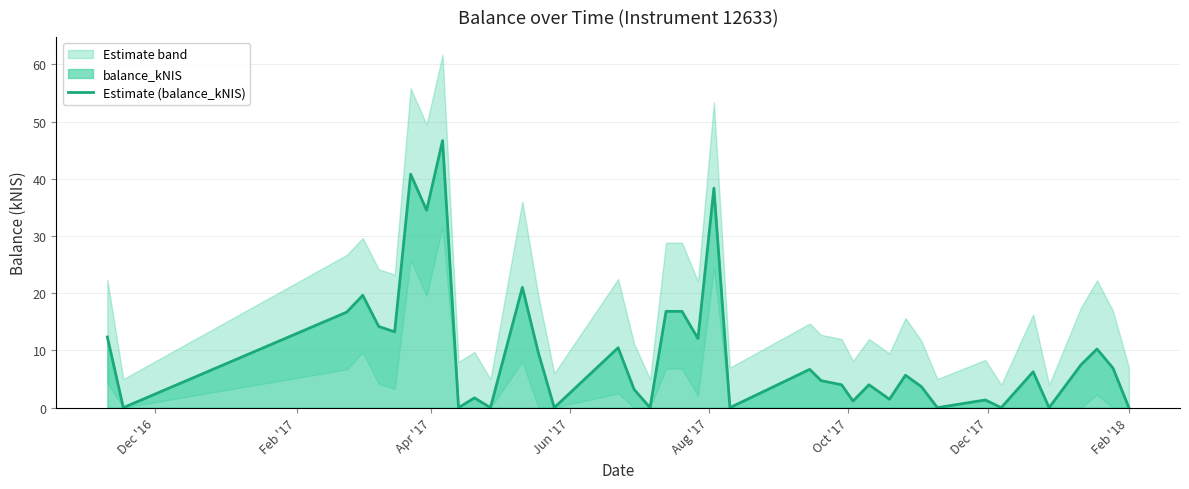

What is the highest value of the Estimate (balance_kNIS) series?

46.7